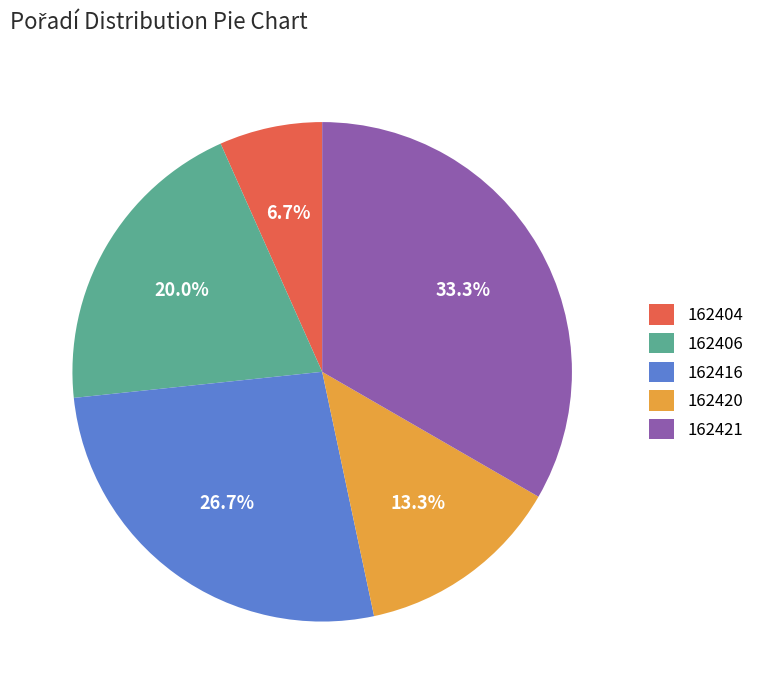

Is it true that 162420 is 8% of the pie?

False